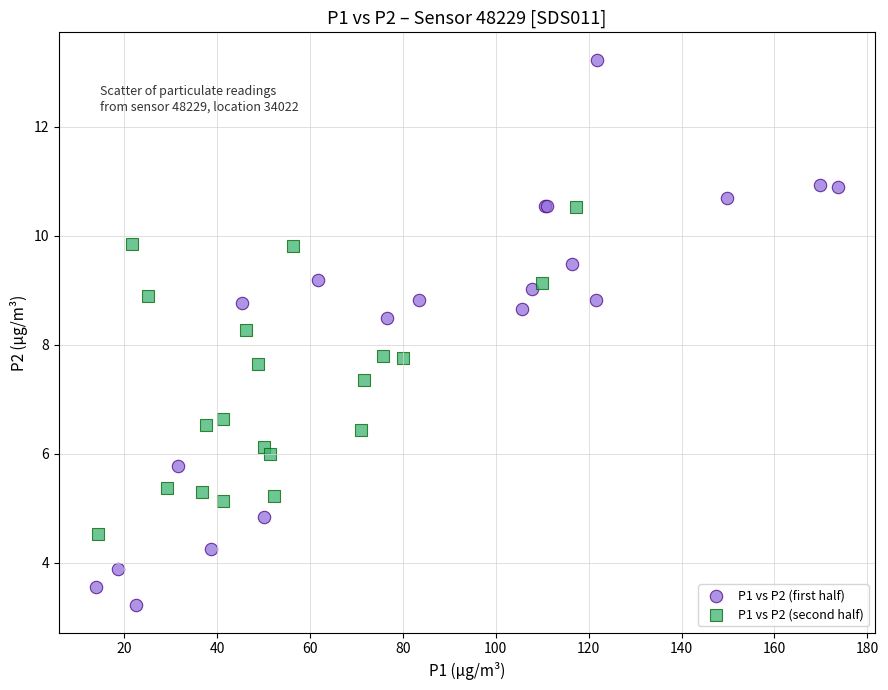

Which series contains the highest Y value?

P1 vs P2 (first half)